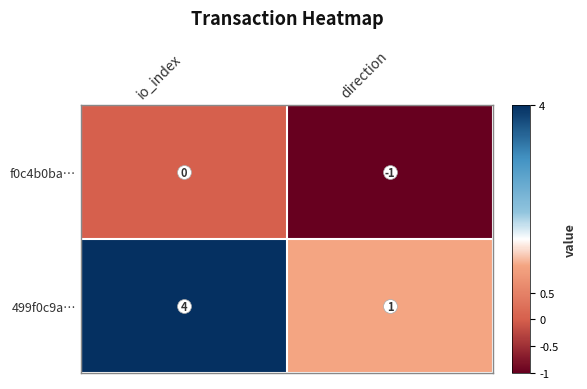

Between io_index and direction, which series saw the biggest shift?

499f0c9a…